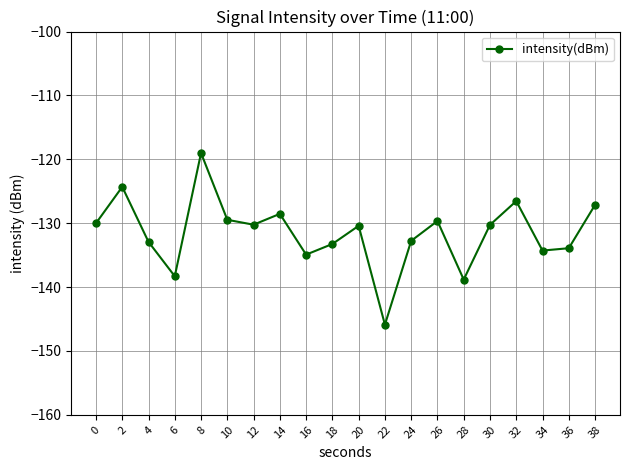

What is the maximum value shown in the chart?

-119.0